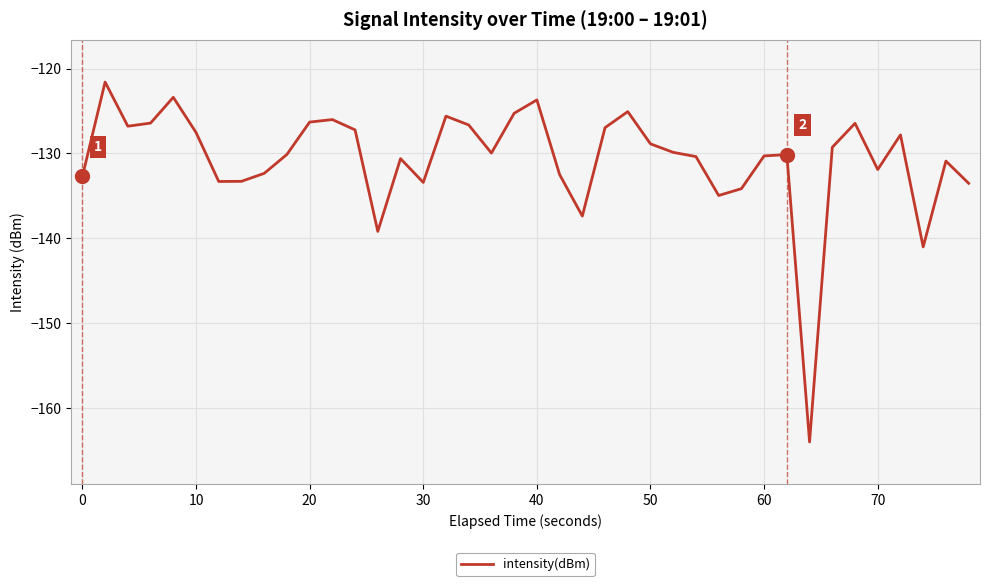

What is the difference between the maximum and minimum values?

42.4